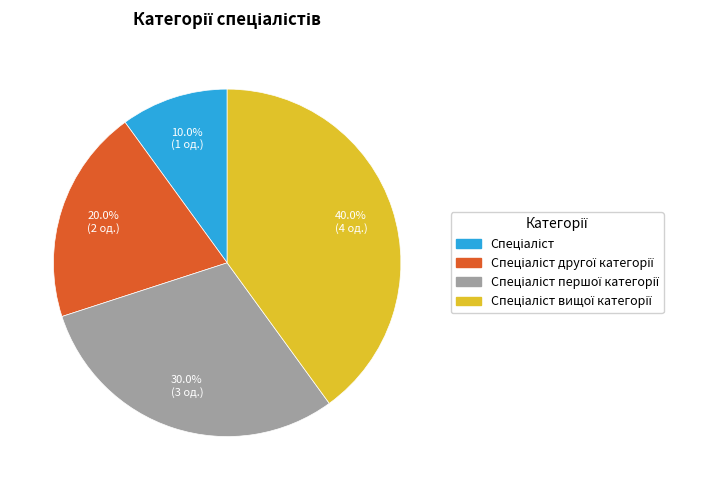

Count the number of slices in the pie.

4